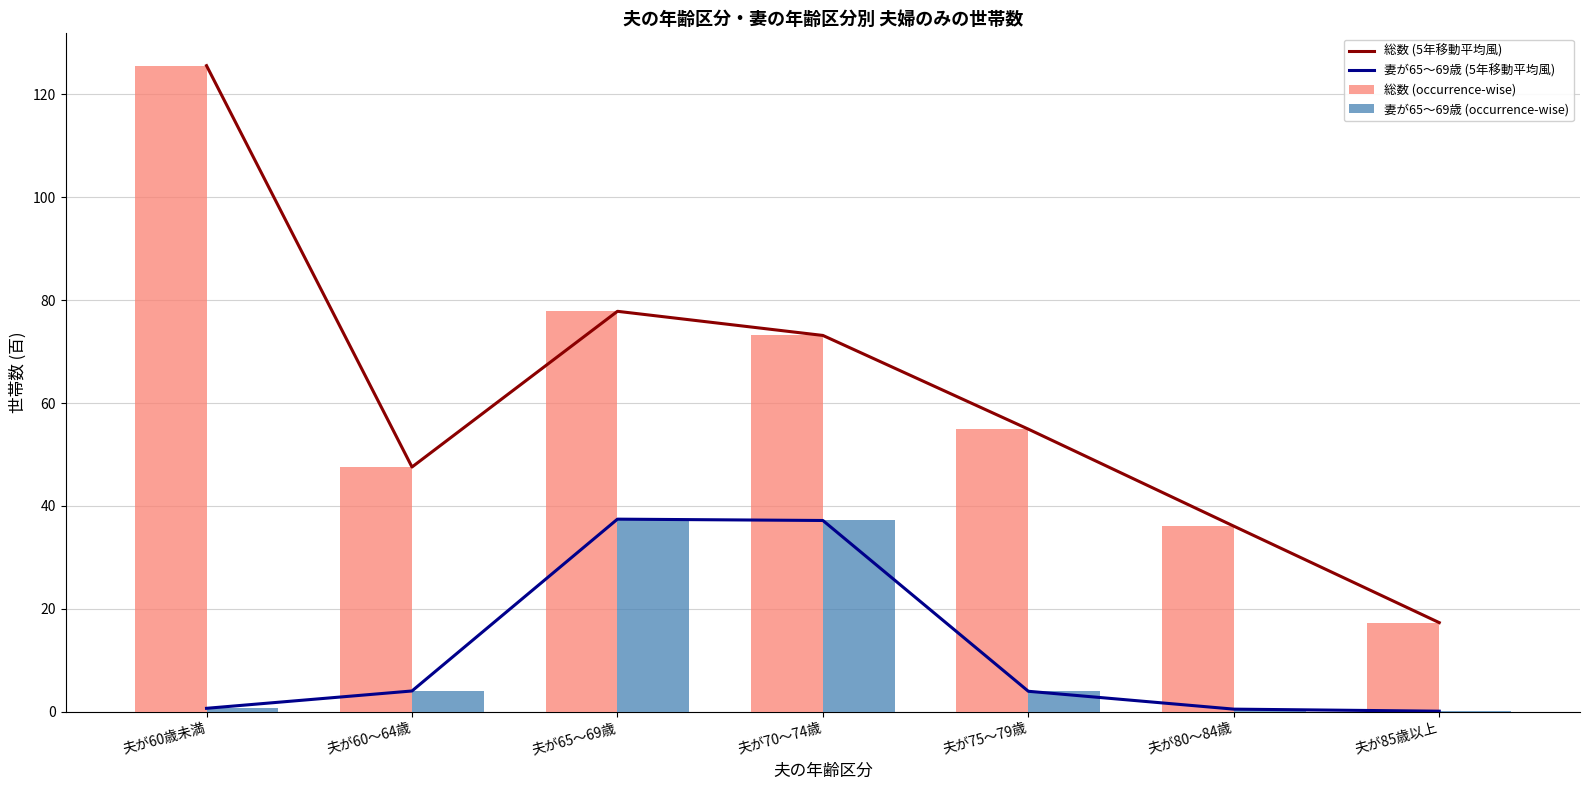

How many categories are shown in the chart?

7